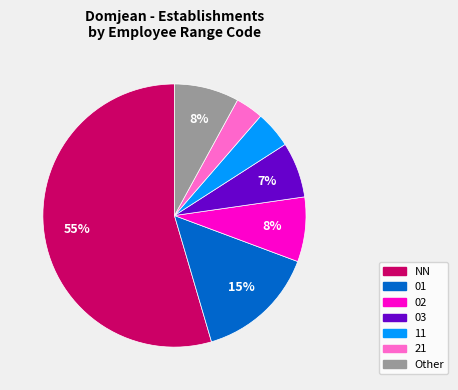

Is there a majority slice in this chart?

Yes